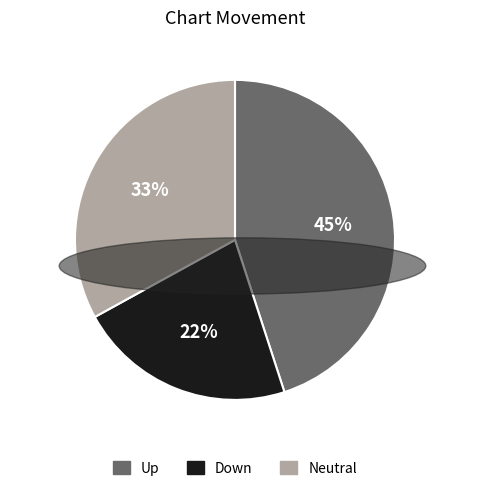

To the nearest percent, what is the average slice percentage?

33%